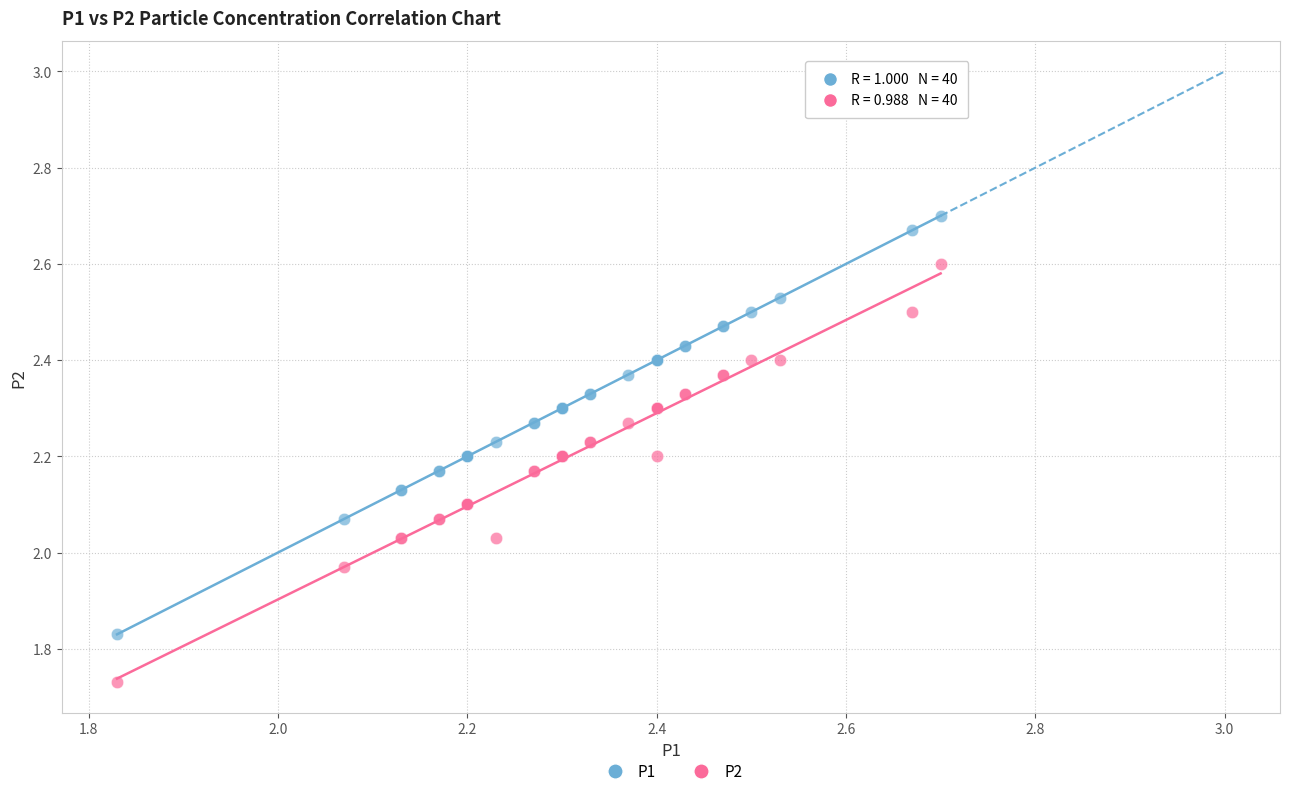

What is the X range (max minus min) for the scatter plot?

0.9